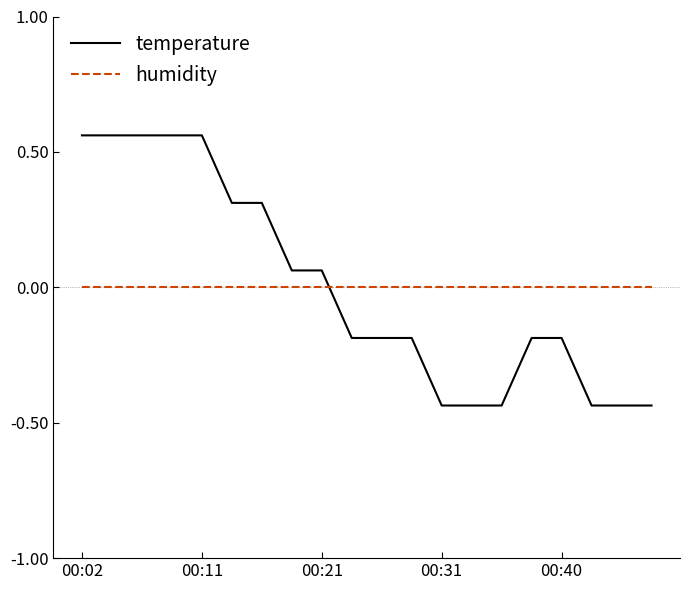

What is the difference between the maximum and minimum values in the temperature series?

1.0